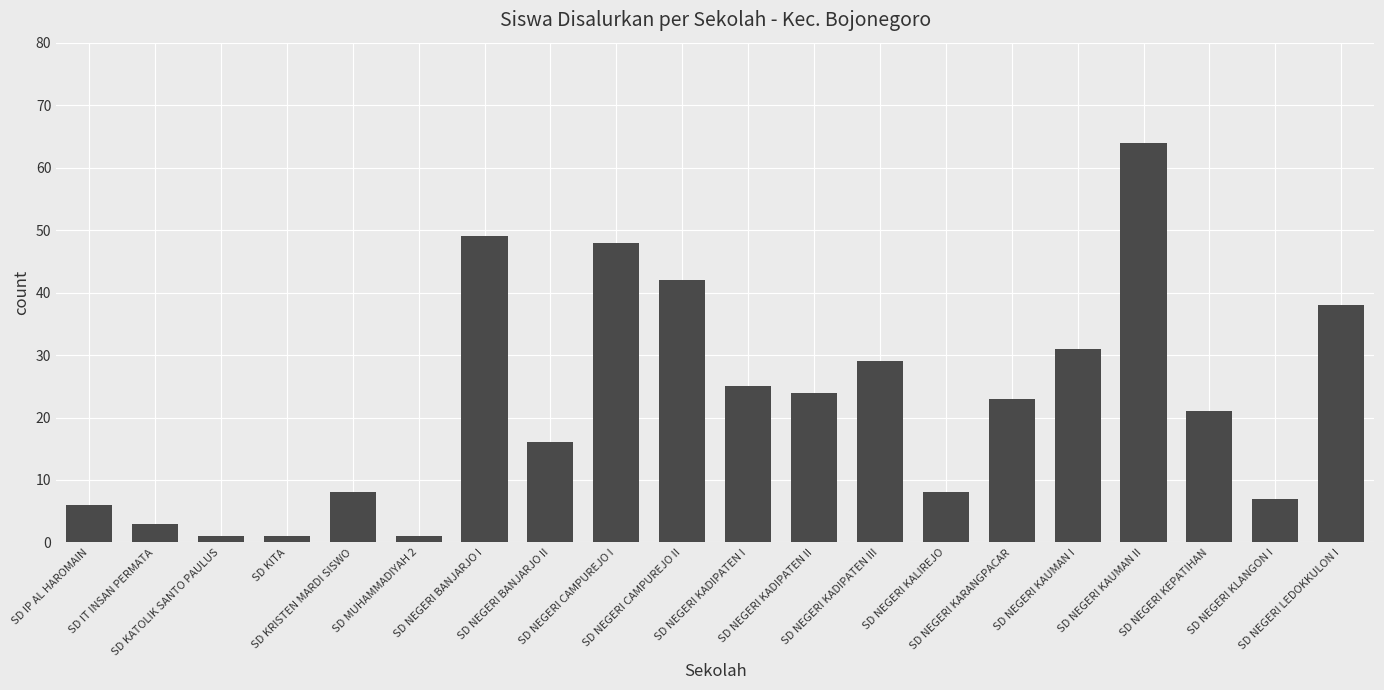

What is the label of the 2nd bar from the right?

SD NEGERI KLANGON I